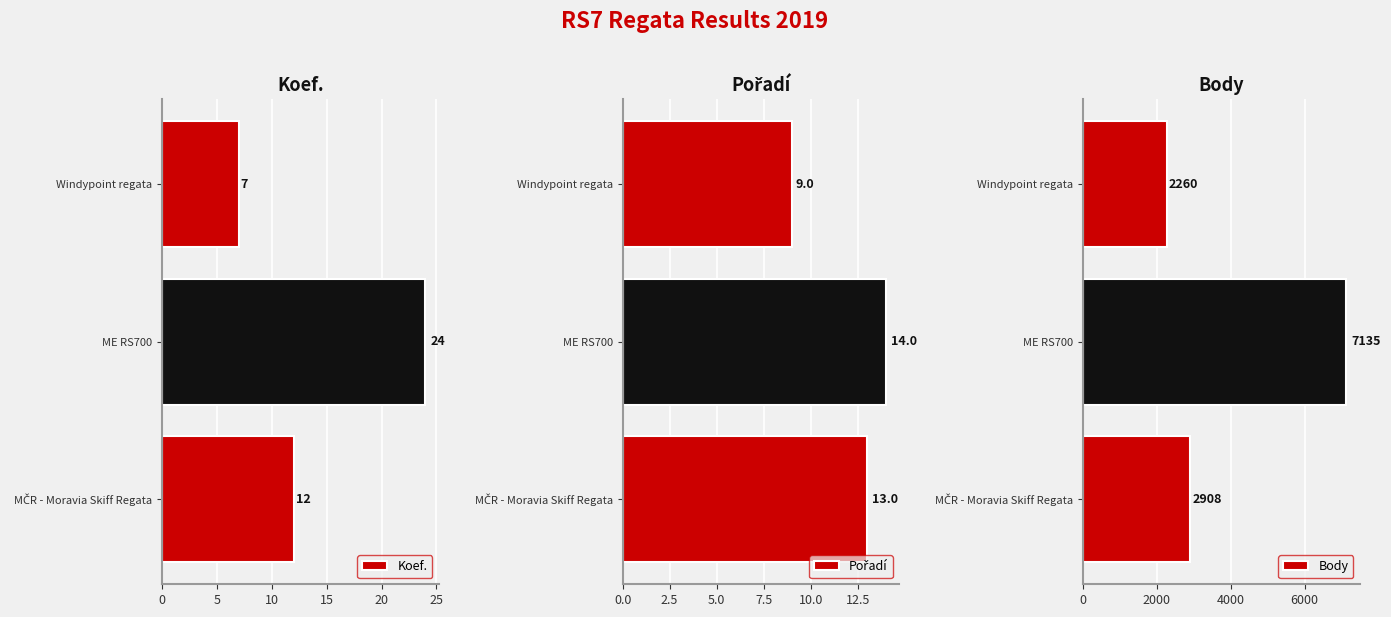

What value does the Koef. series have at ME RS700?

24